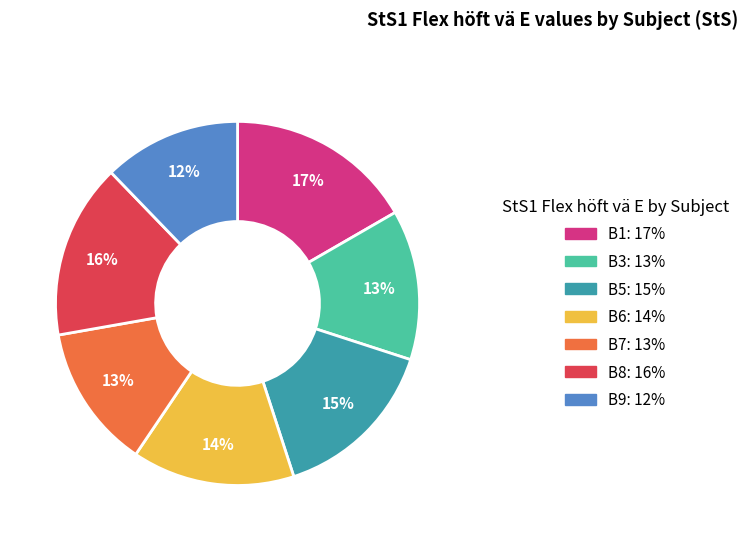

Between B6 and B1, which is larger?

B1